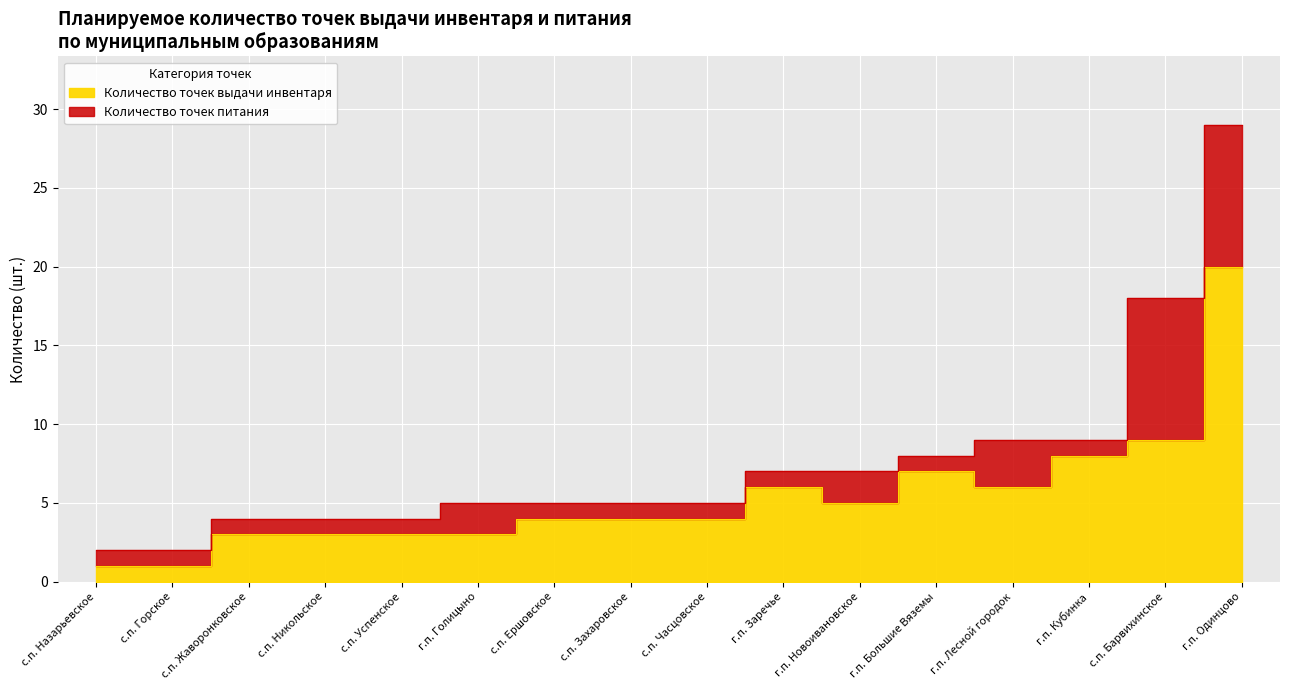

True or false: Количество точек питания and Количество точек выдачи инвентаря intersect in this chart.

False